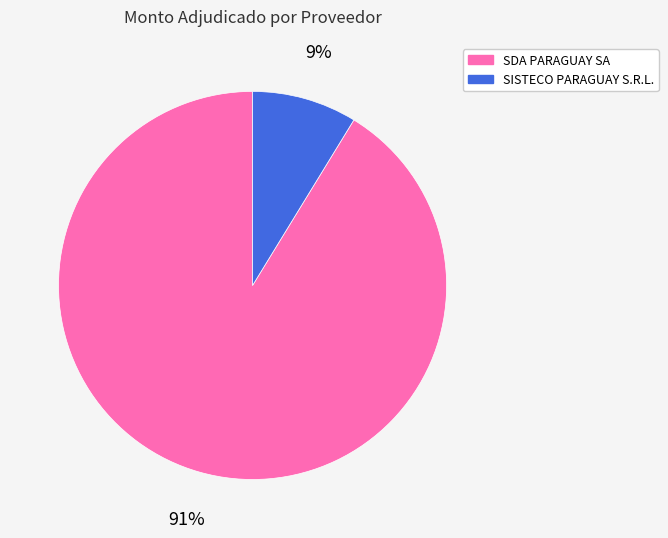

Does SDA PARAGUAY SA account for over 50% of the chart?

Yes